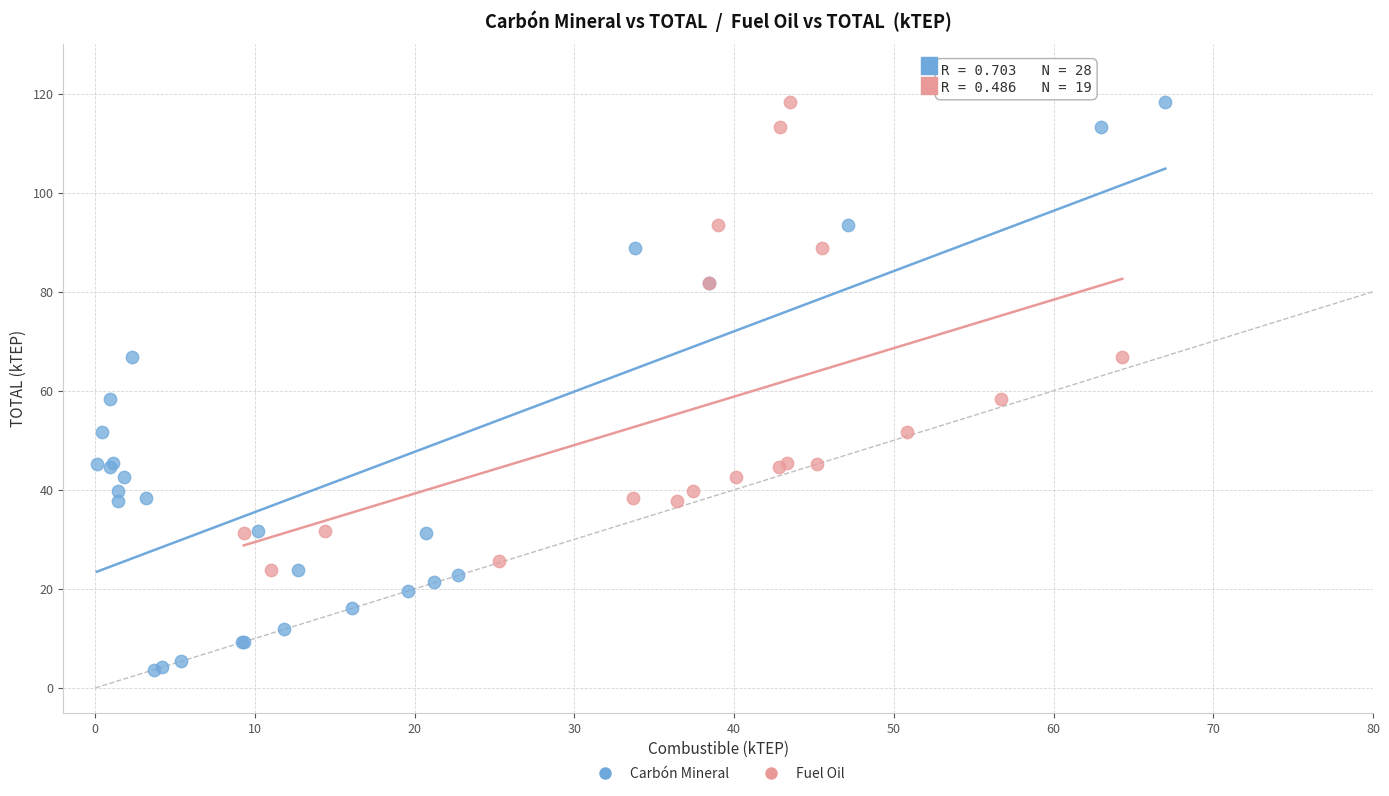

Which series has the largest Y range (max minus min)?

Carbón Mineral